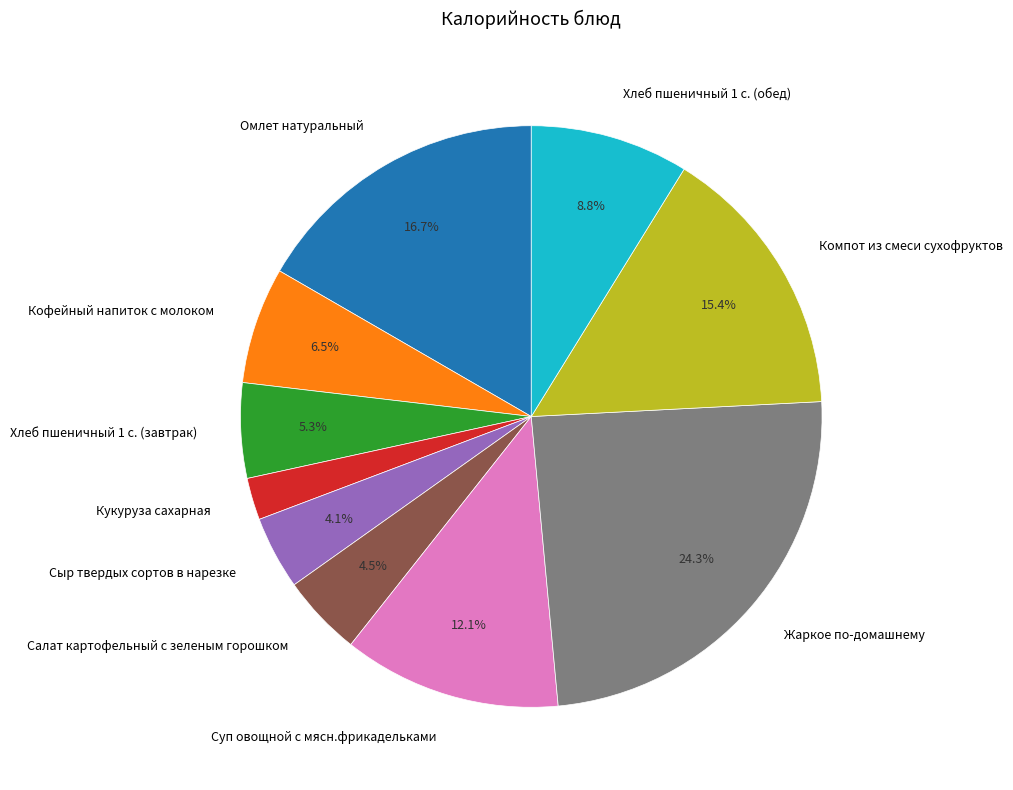

What is the ratio of the value at Жаркое по-домашнему to the value at Салат картофельный с зеленым горошком?

5.4